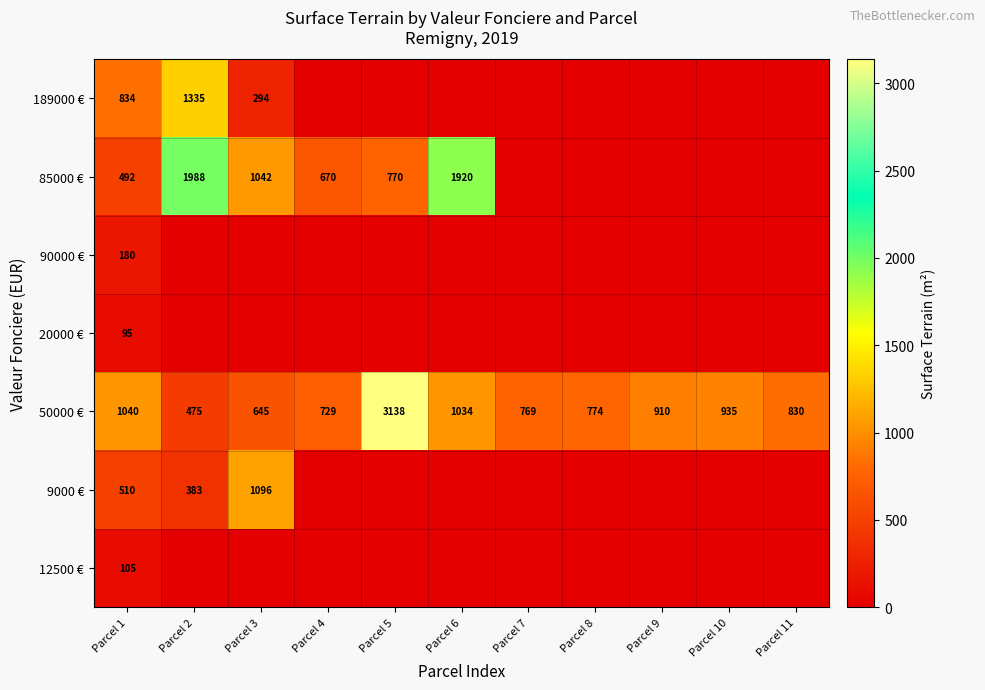

What is the lowest value of the 50000 € series?

475